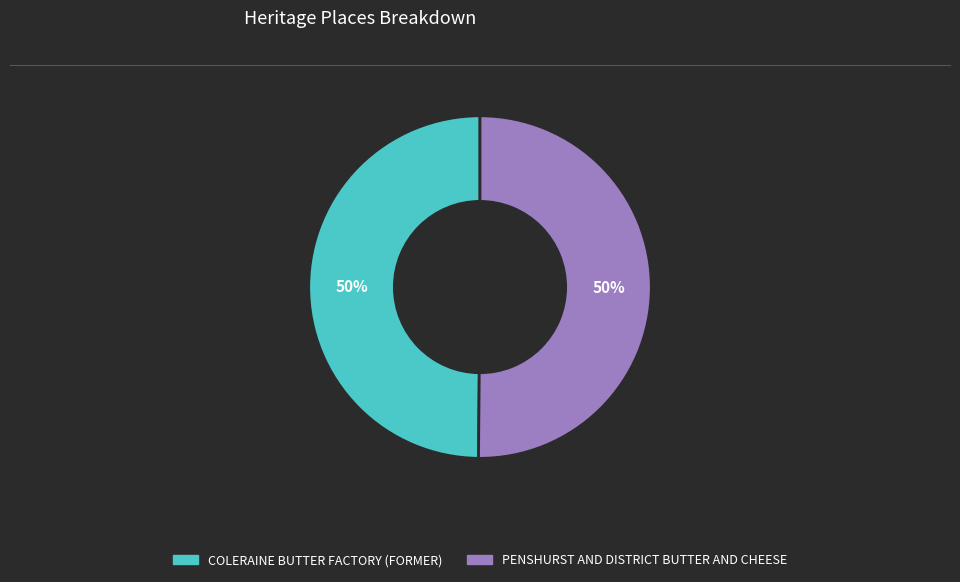

Approximately how many times larger is the value at COLERAINE BUTTER FACTORY (FORMER) compared to PENSHURST AND DISTRICT BUTTER AND CHEESE?

1.0